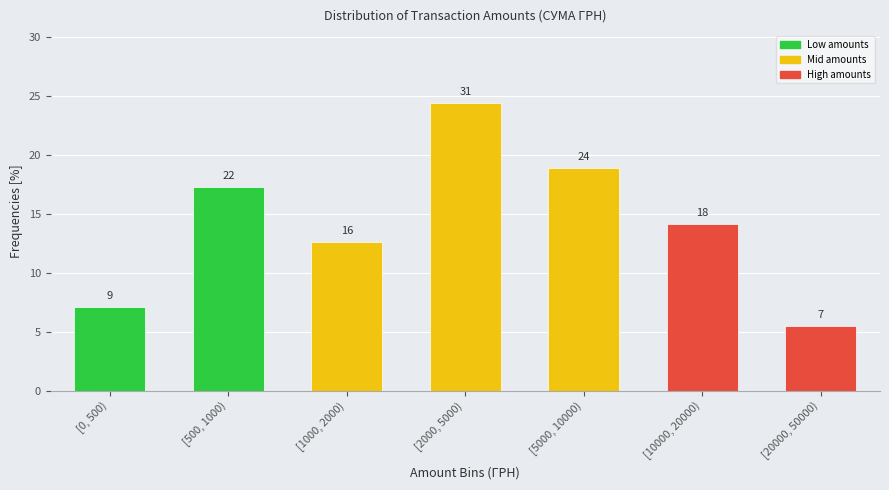

Does the chart contain any negative values?

No